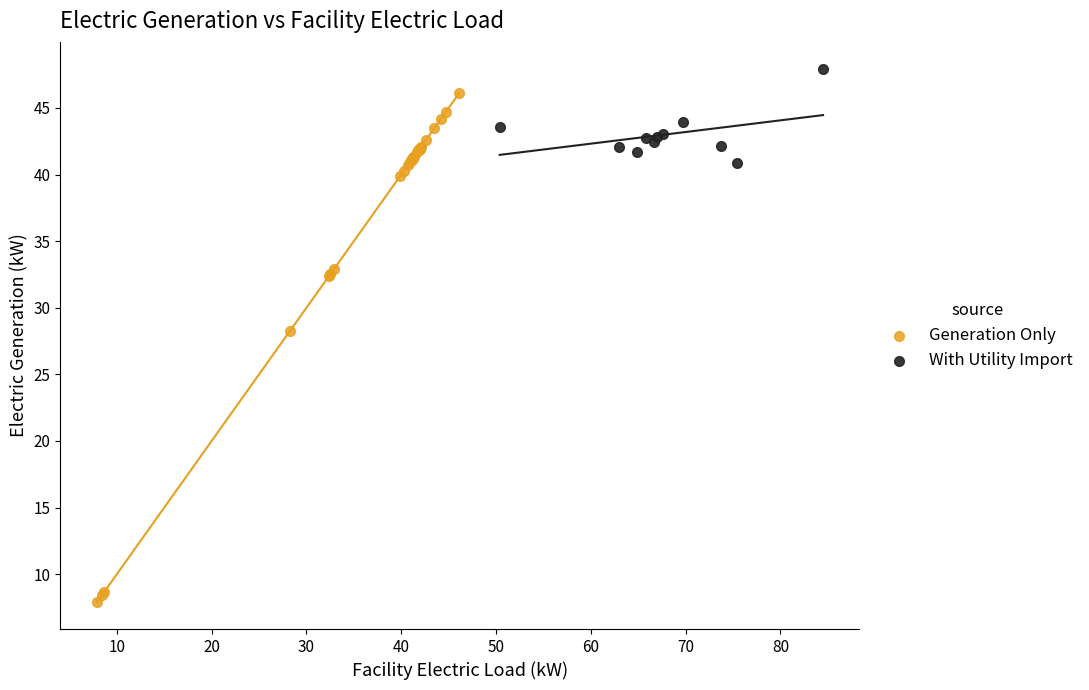

Which series contains the lowest Y value?

Generation Only